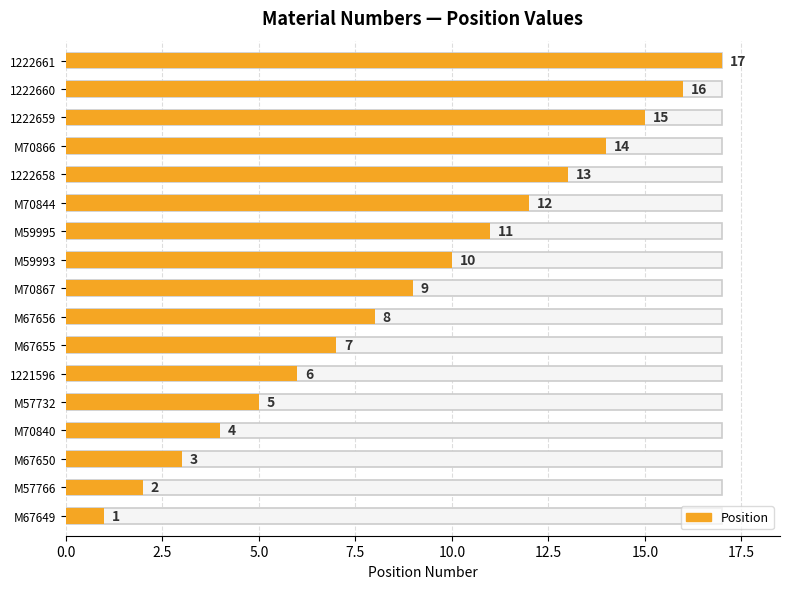

What is the label of the 8th bar from the left?

M67656